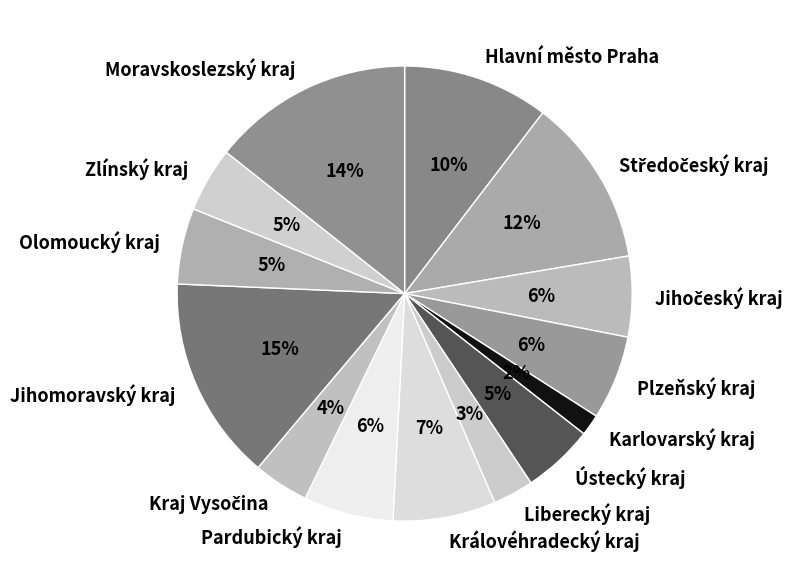

Does any single category account for the majority?

No